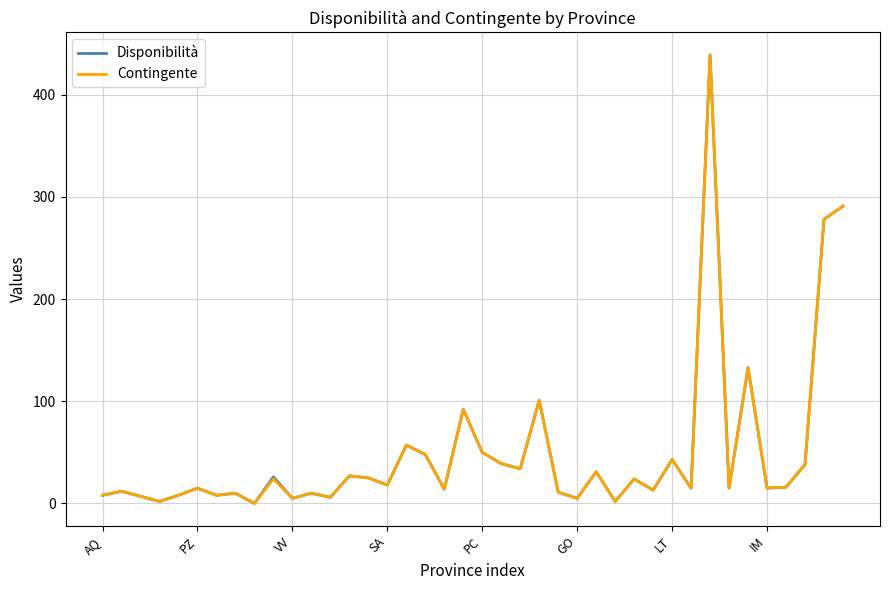

What is the maximum value for Contingente?

439